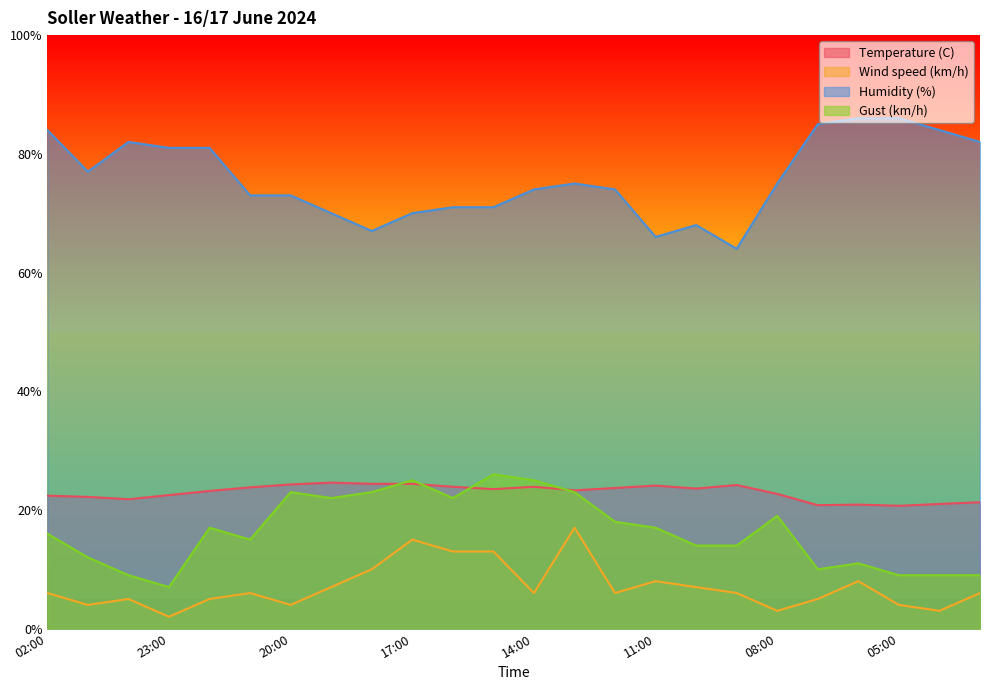

The value of Gust (km/h) at 01:00 is 12.0. True or false?

True